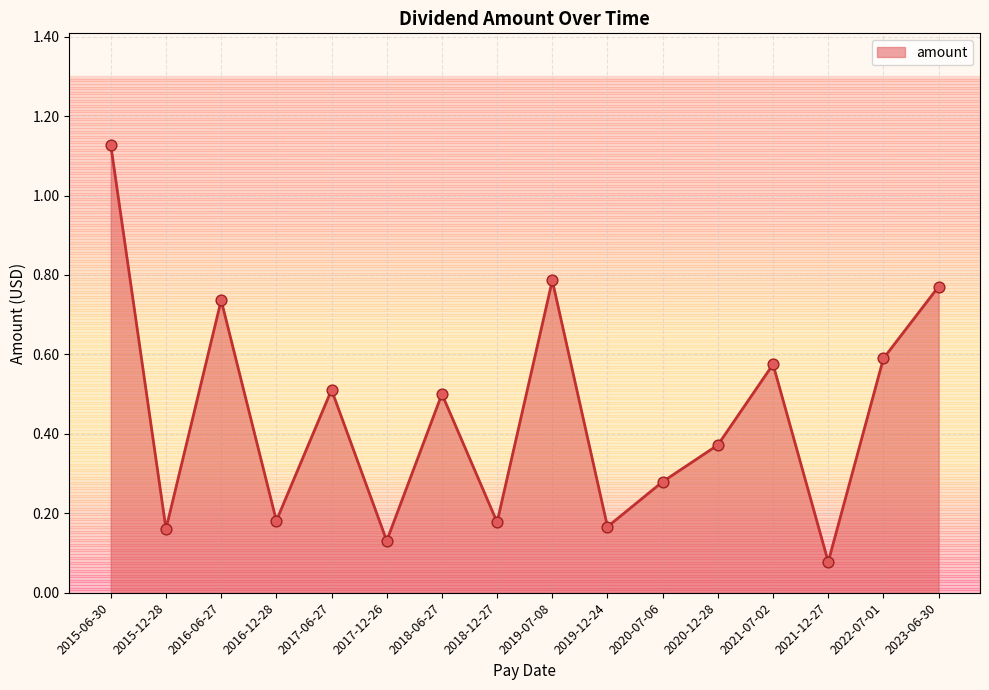

Which has a higher value, 2021-07-02 or 2020-07-06?

2021-07-02